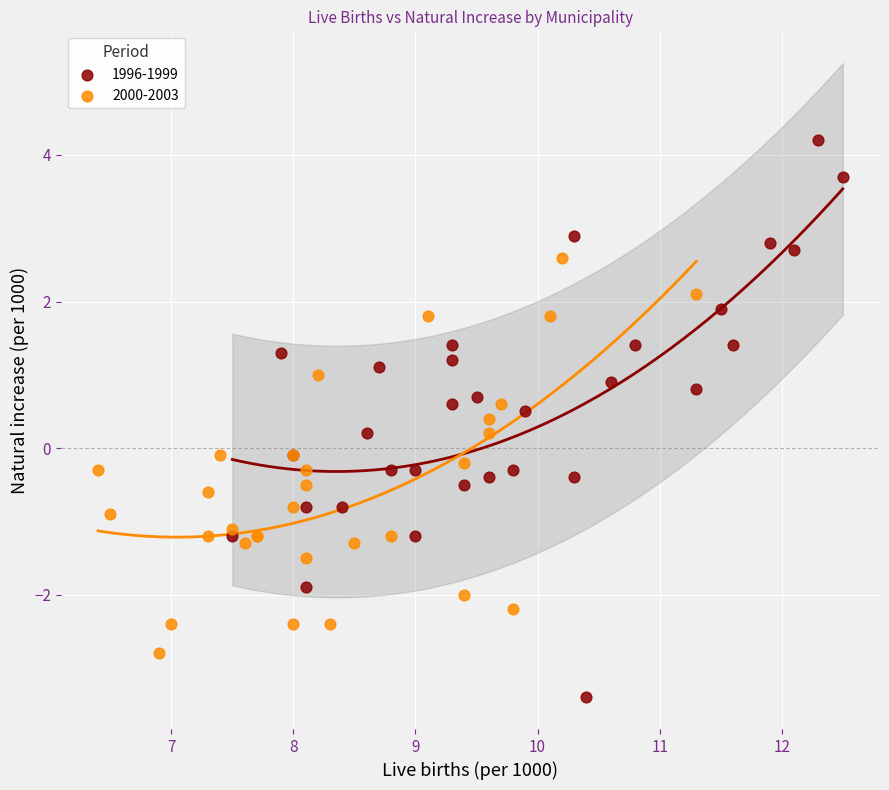

Which series contains the lowest Y value?

1996-1999